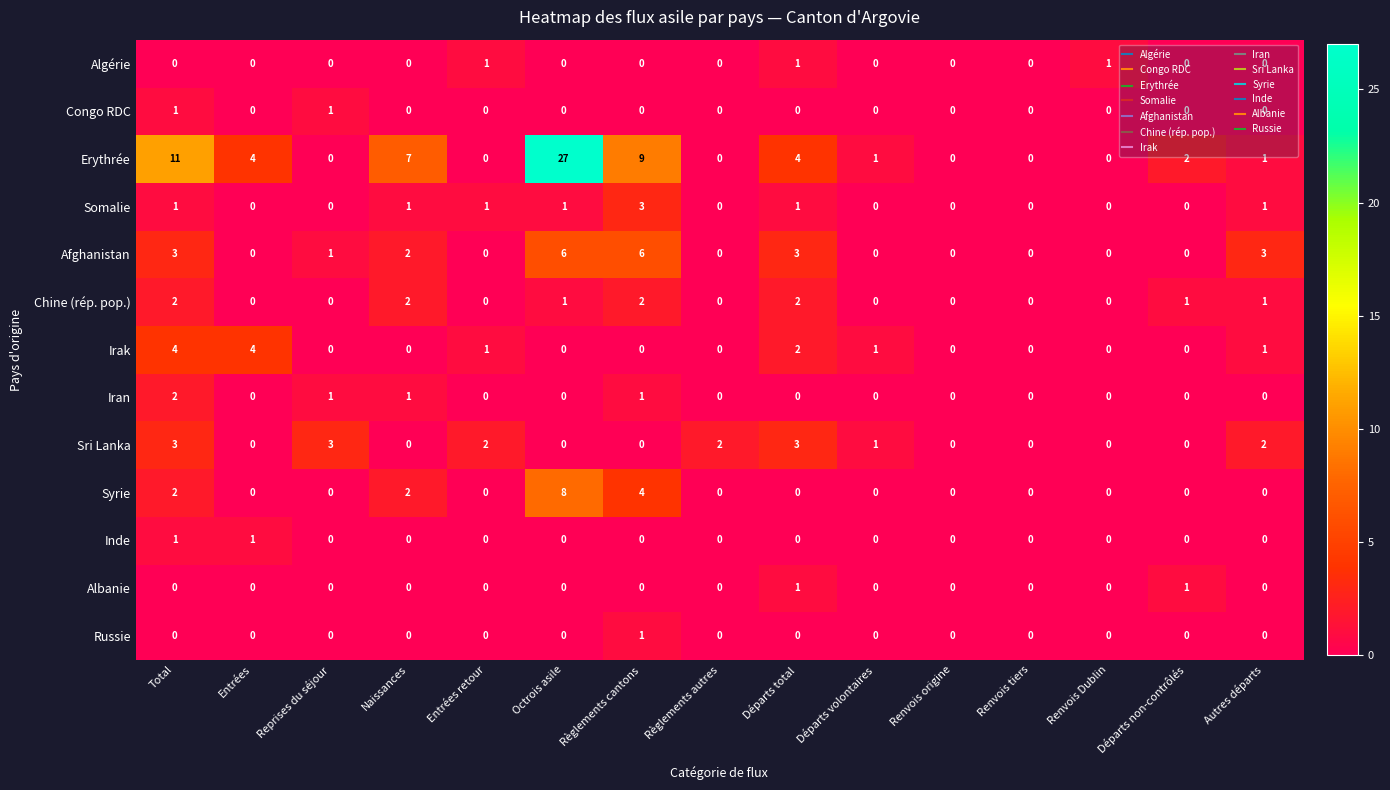

Count the Iran values in the range 0 to 1.

14